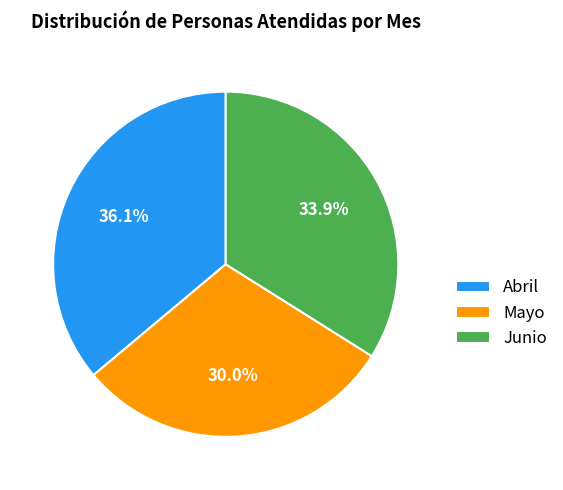

What percentage is the Junio slice, to the nearest percent?

34%